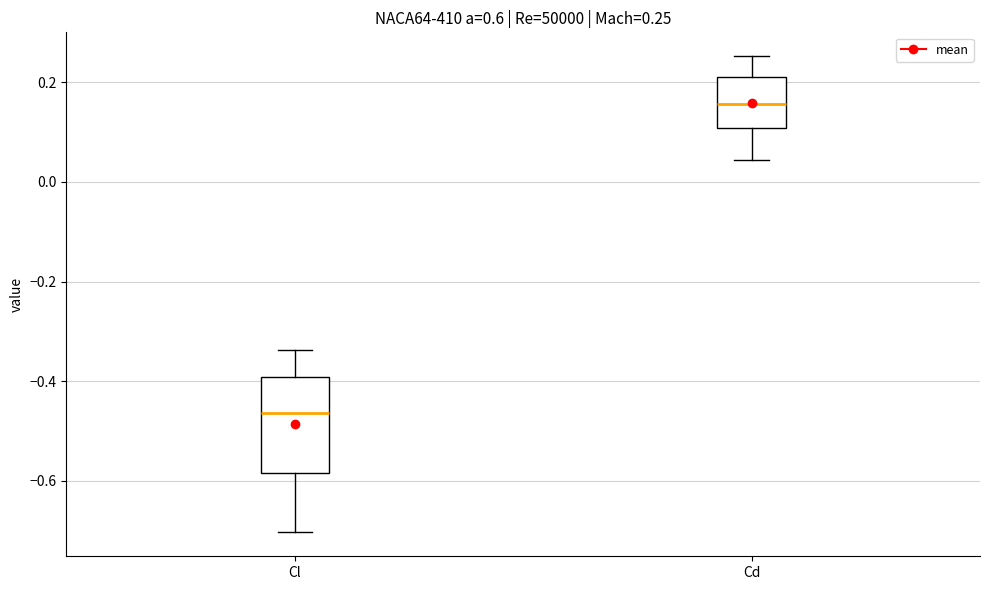

Comparing the boxes themselves (not the whiskers), which one is the tallest?

Cl